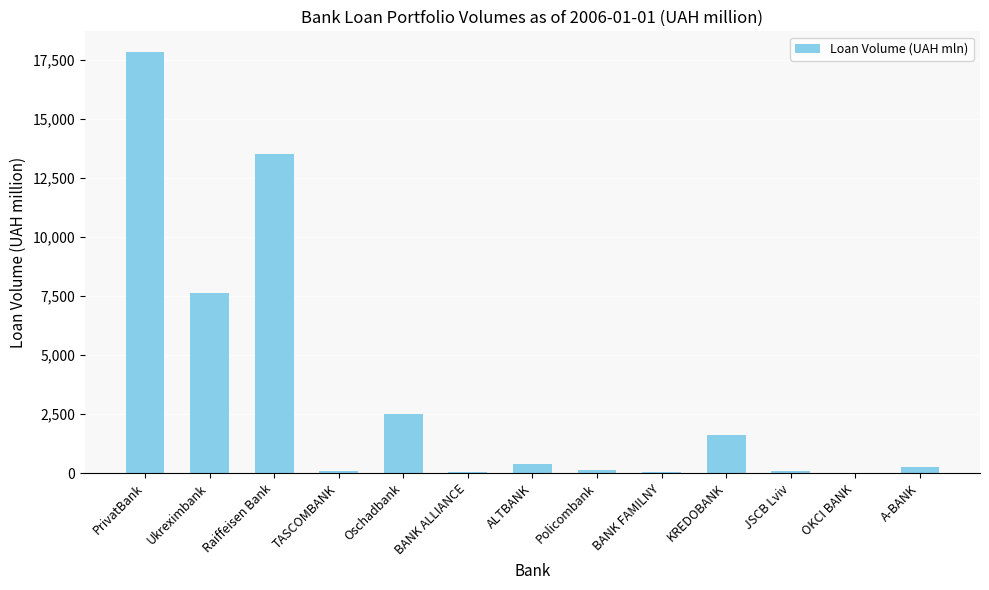

Which has a higher value, ALTBANK or JSCB Lviv?

ALTBANK